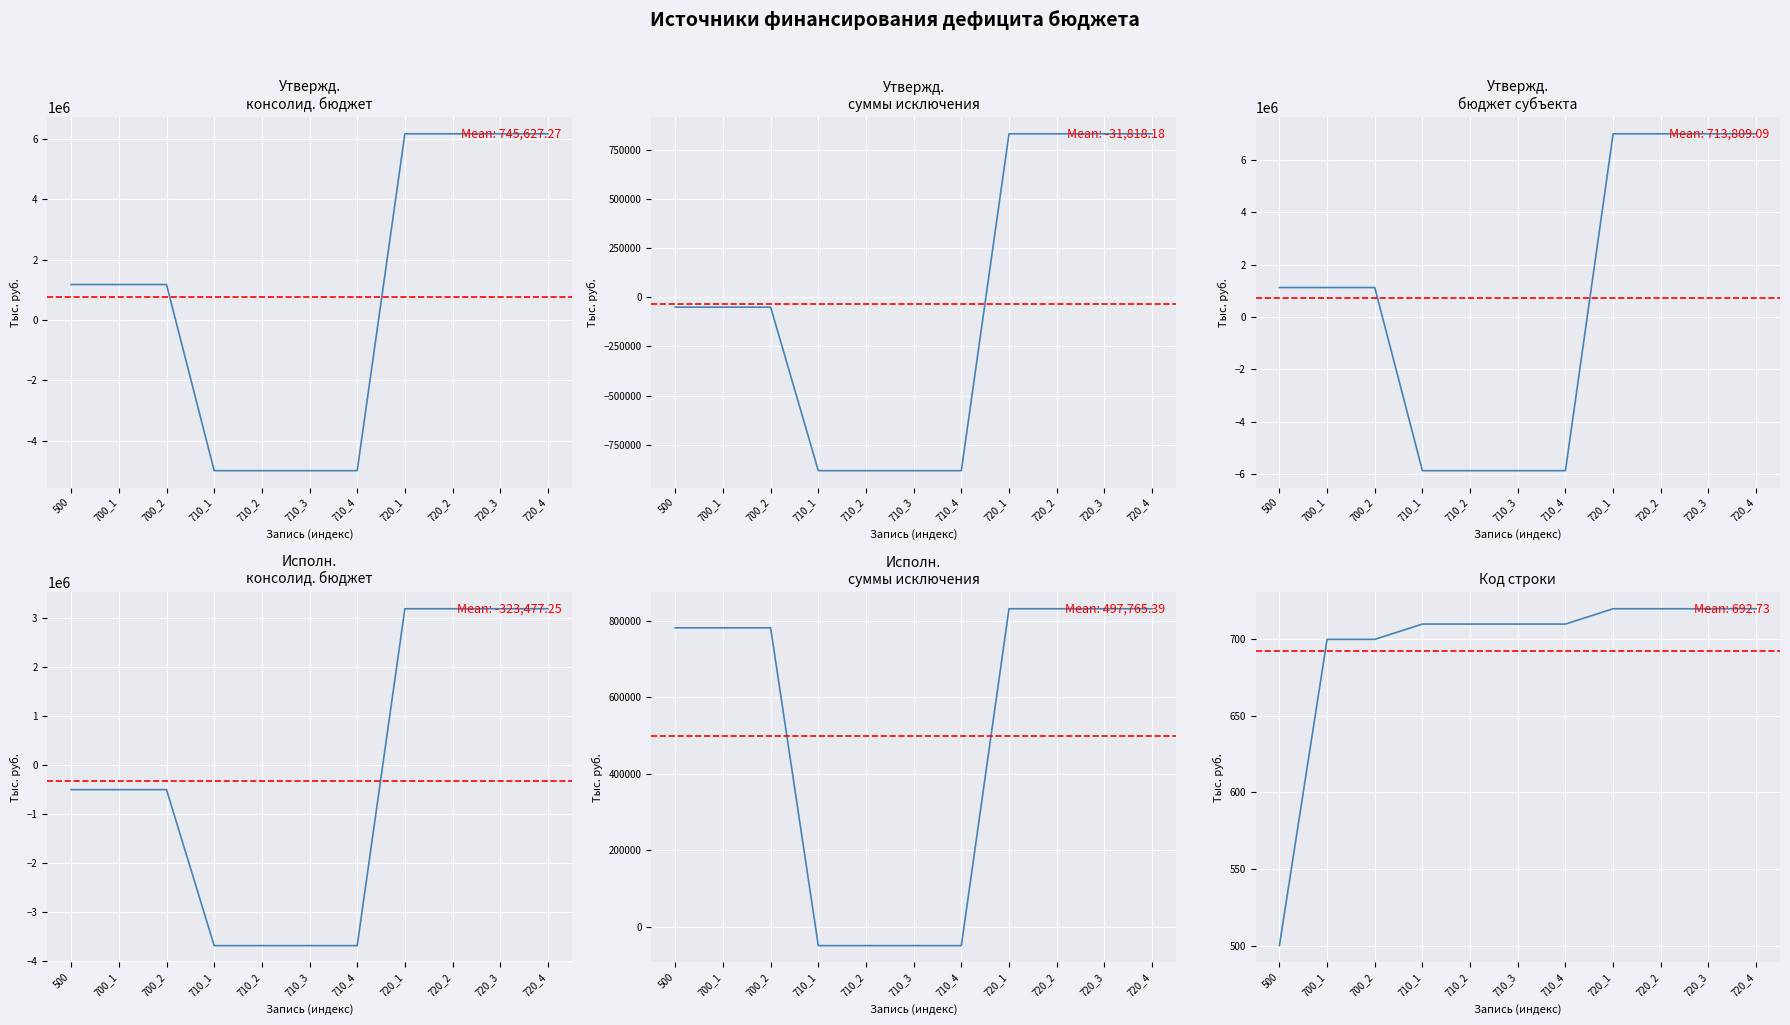

How many lines are shown in the chart?

6